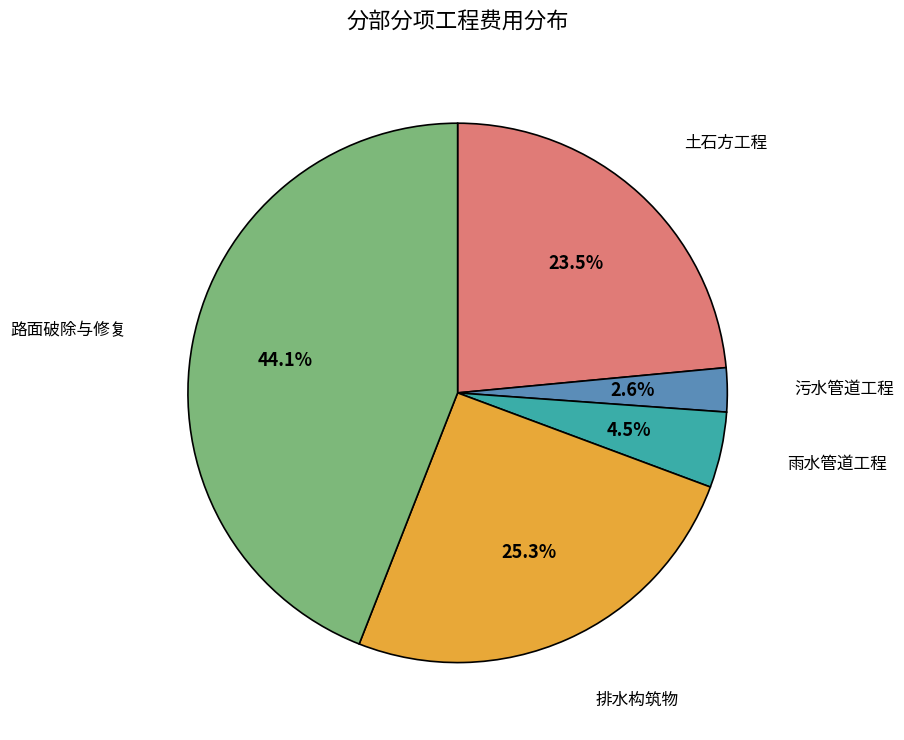

How many slices are in this pie chart?

5